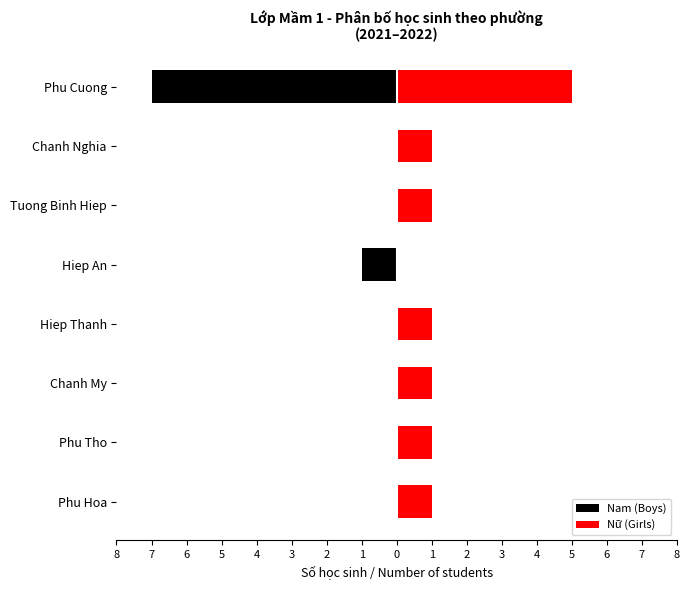

True or false: Nam (Boys) has a value of -4 at Hiep Thanh.

False